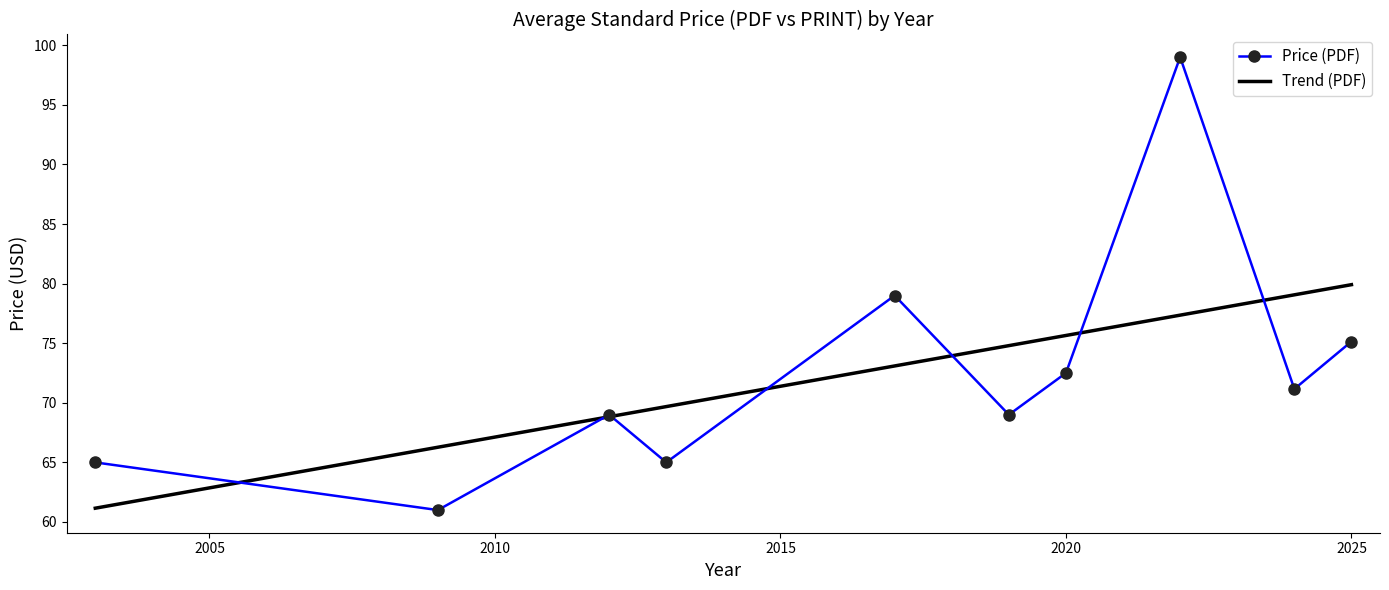

Which series has the largest range (max minus min)?

Price (PDF)